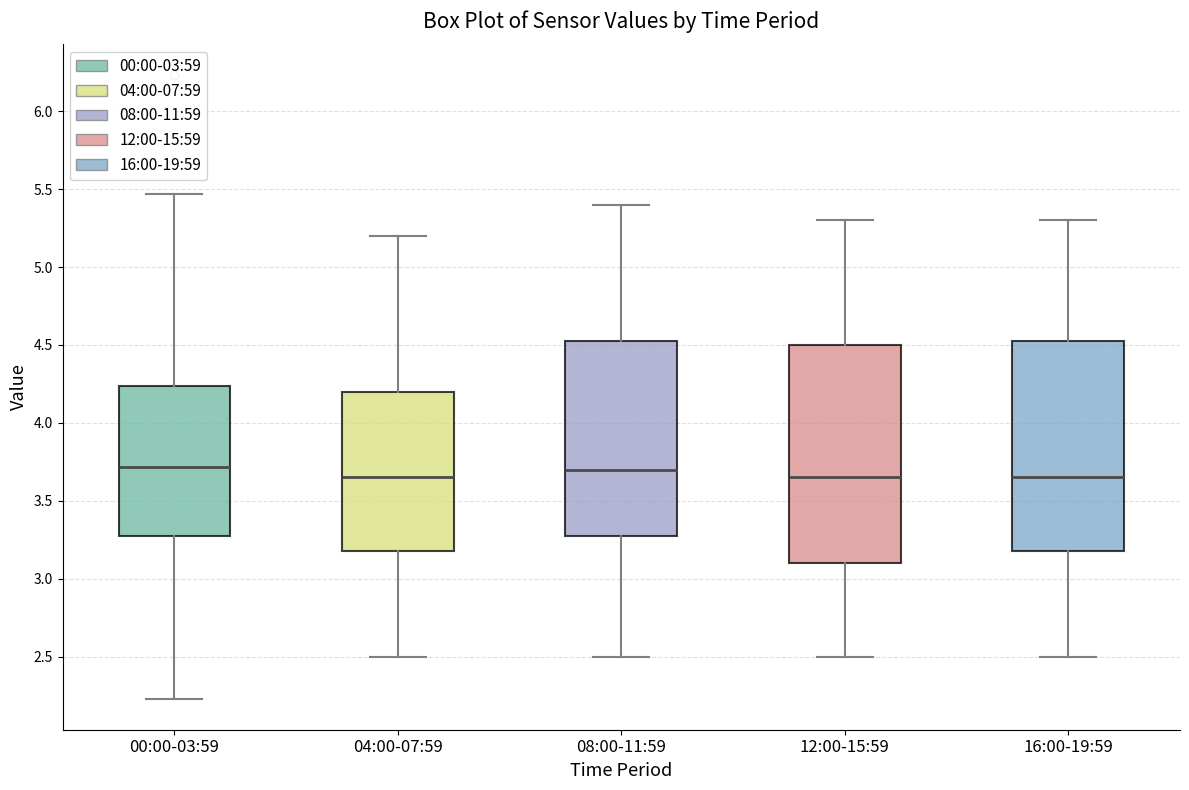

Reading left to right, read every box against the y-axis: the position of its median line, the range the box covers, and the ends of its whiskers. The values are not printed on the chart, so give them approximately, as read against the axis.

00:00-03:59: median 3.70, box 3.30 to 4.25, whiskers 2.25 to 5.45
04:00-07:59: median 3.65, box 3.20 to 4.20, whiskers 2.50 to 5.20
08:00-11:59: median 3.70, box 3.30 to 4.55, whiskers 2.50 to 5.40
12:00-15:59: median 3.65, box 3.10 to 4.50, whiskers 2.50 to 5.30
16:00-19:59: median 3.65, box 3.20 to 4.55, whiskers 2.50 to 5.30